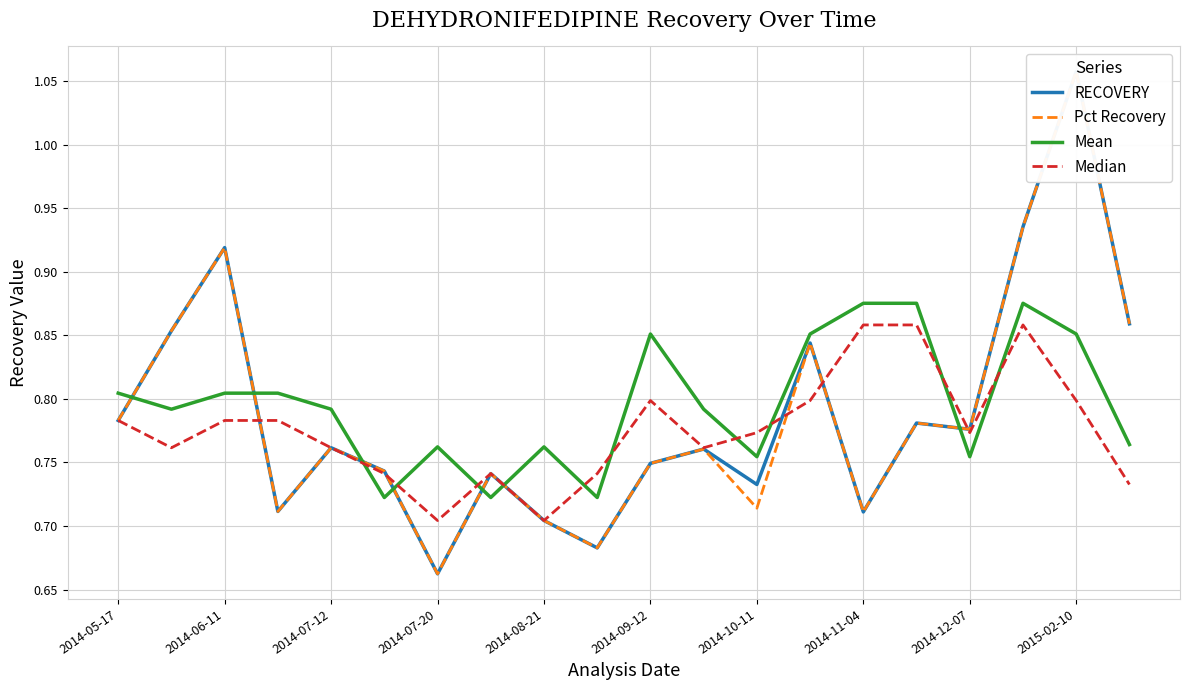

At which category is the sum across all series the highest?

2015-02-10